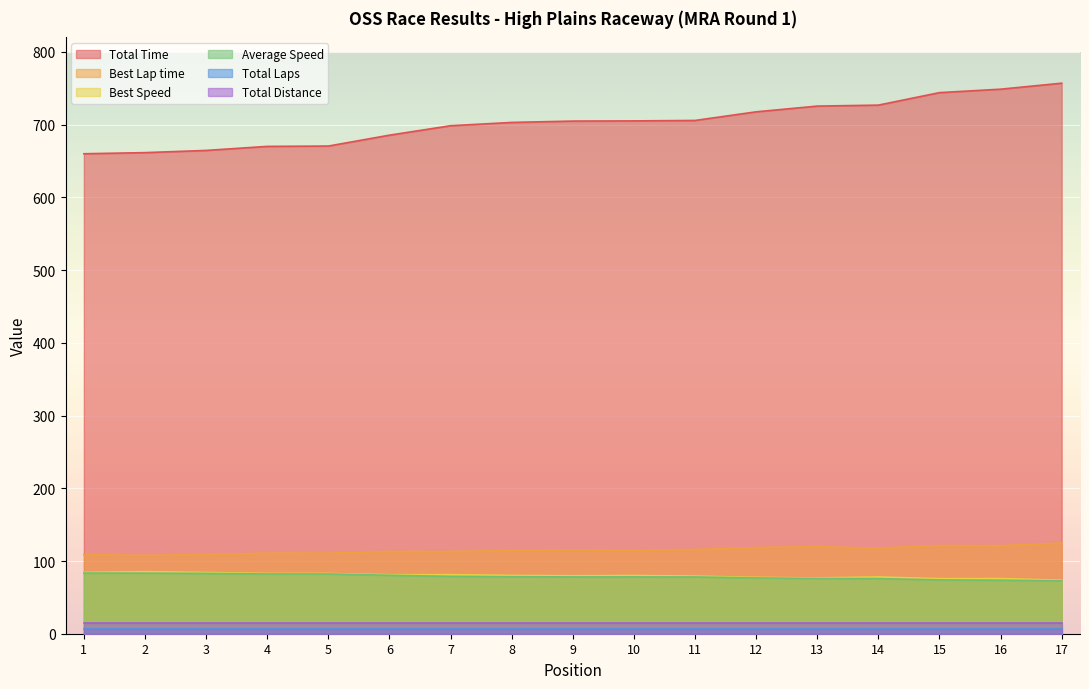

At which category does the chart reach its minimum across all series?

17